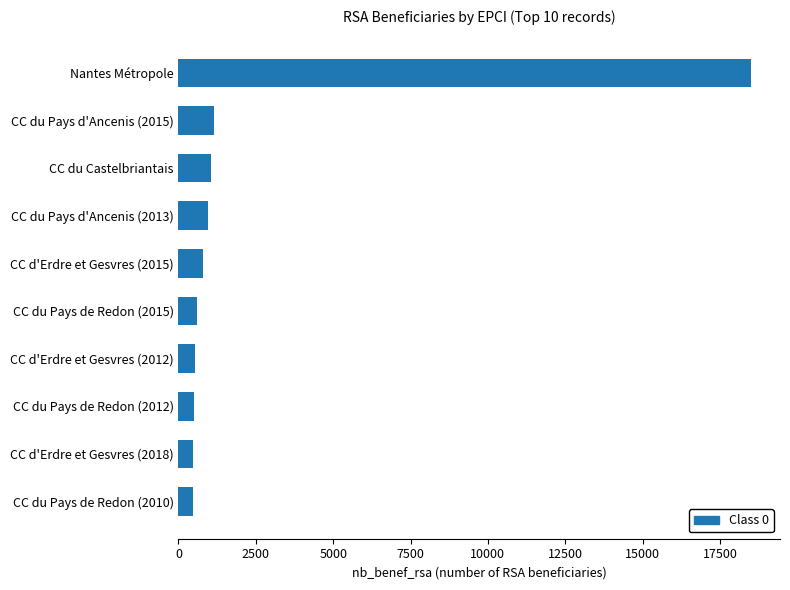

Between Nantes Métropole and CC du Pays d'Ancenis (2015), which is larger?

Nantes Métropole